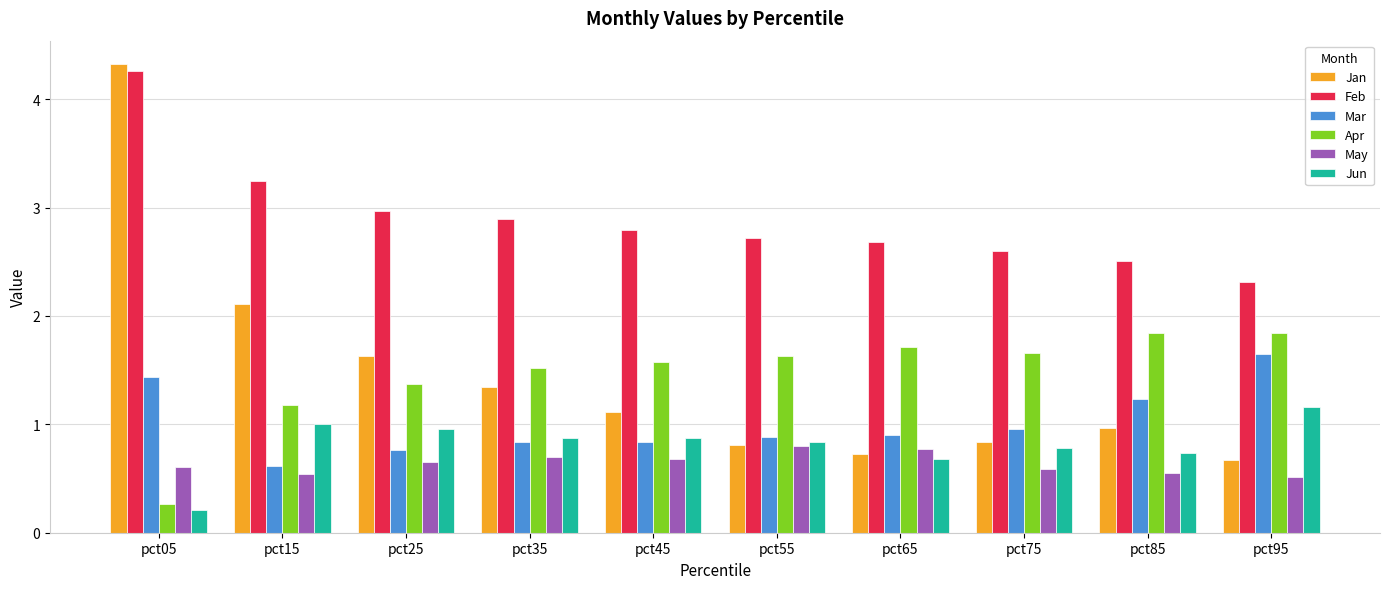

The value of May at pct15 is 0.9. True or false?

False